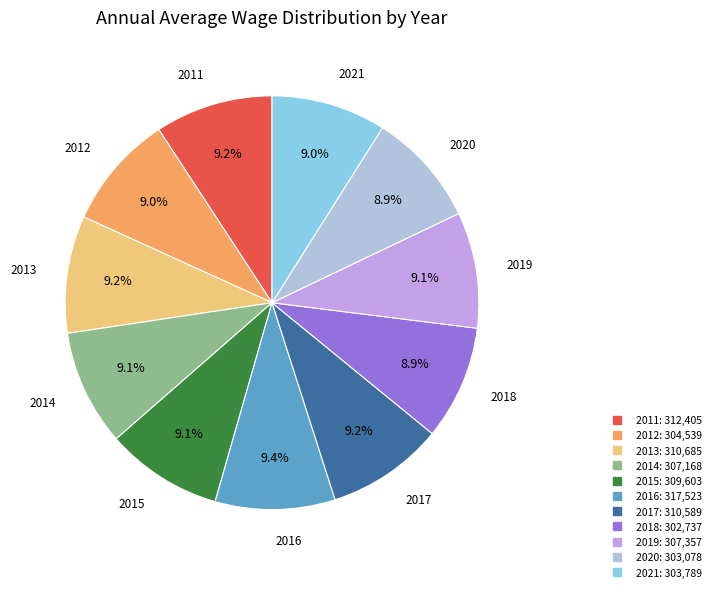

What is the ratio of the value at 2013 to the value at 2018?

1.0